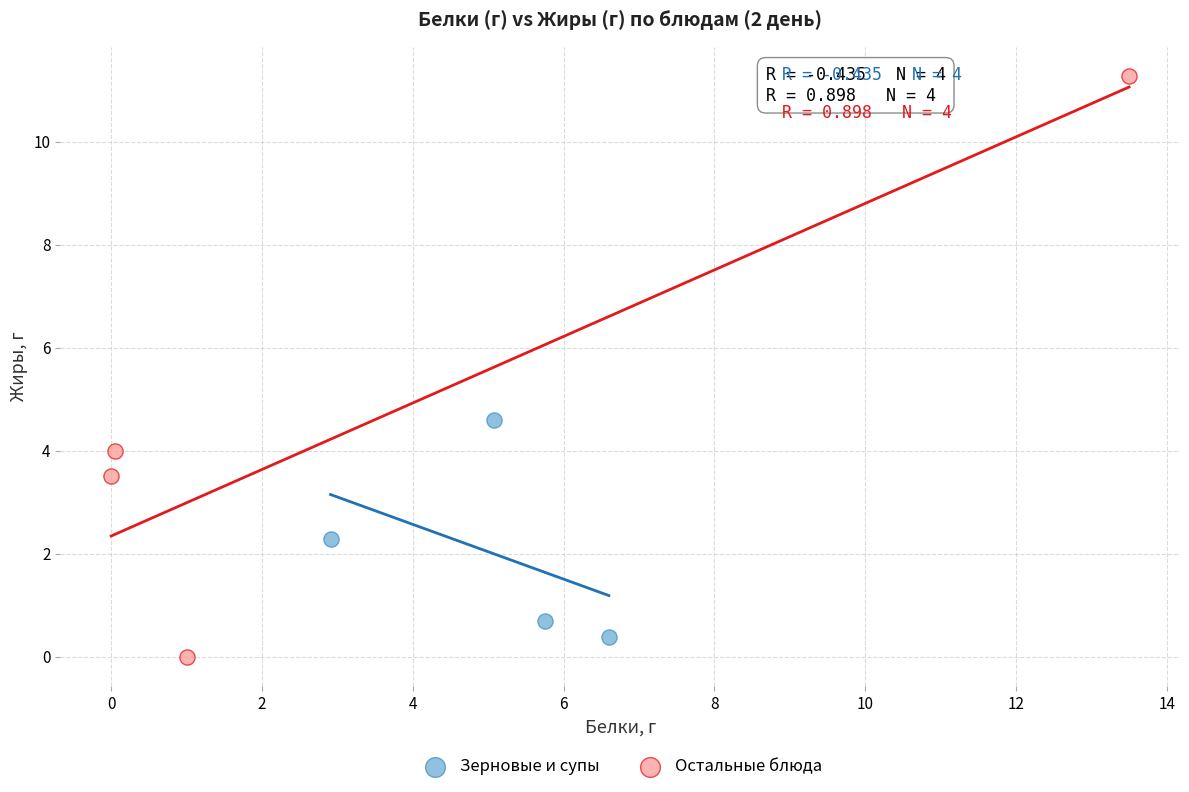

Which series has the largest Y range (max minus min)?

Остальные блюда